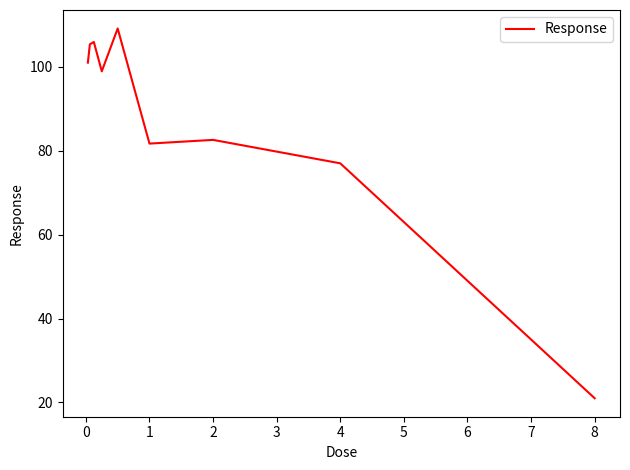

Count the number of categories in the chart.

9